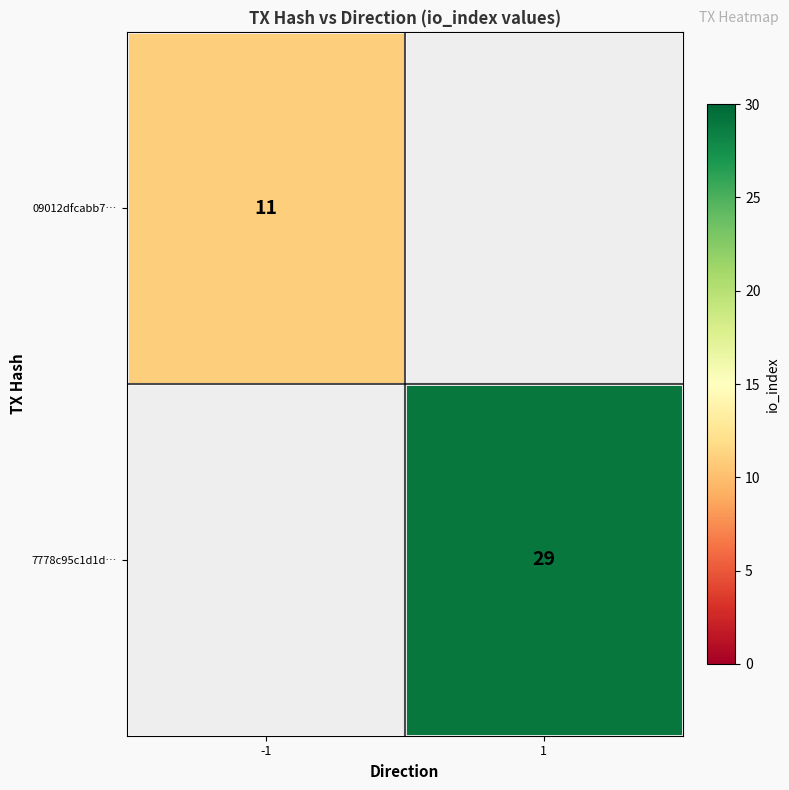

How many categories are shown in the chart?

2